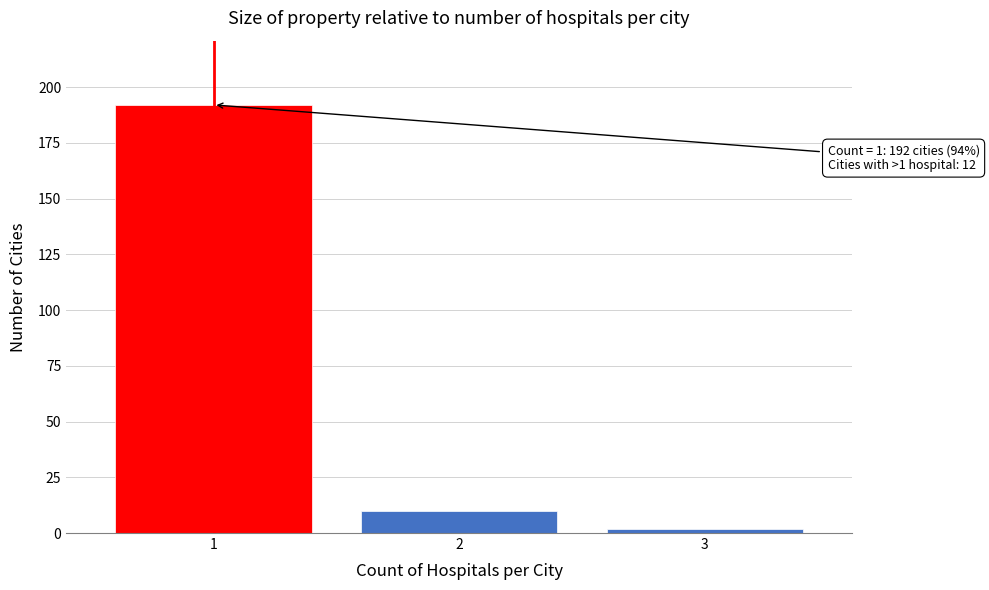

Reading left to right, transcribe all the data shown in this chart.

192	10	2